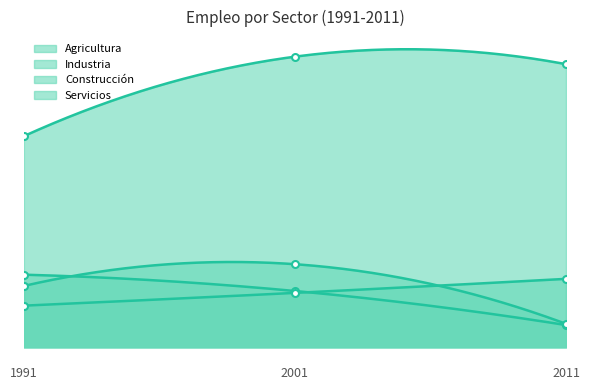

How many data points does each series have?

3